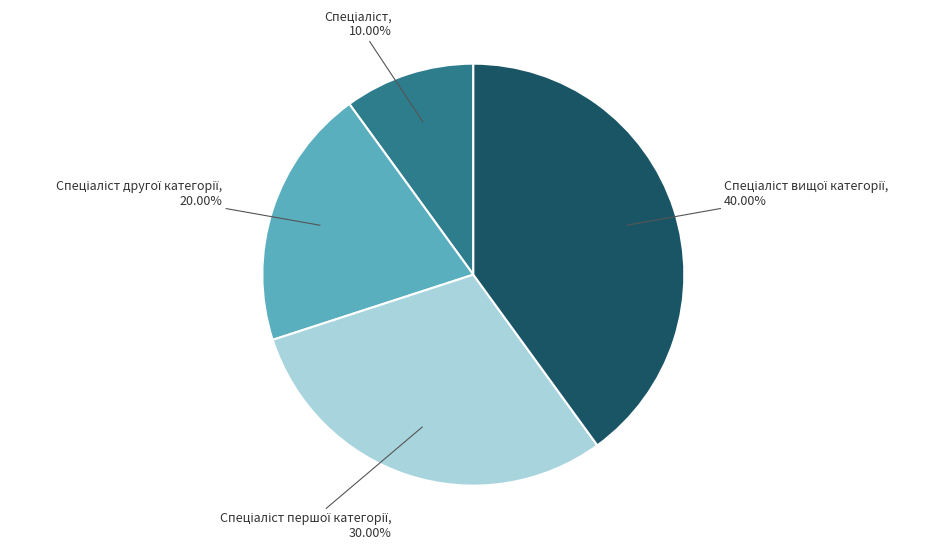

Does any single category account for the majority?

No